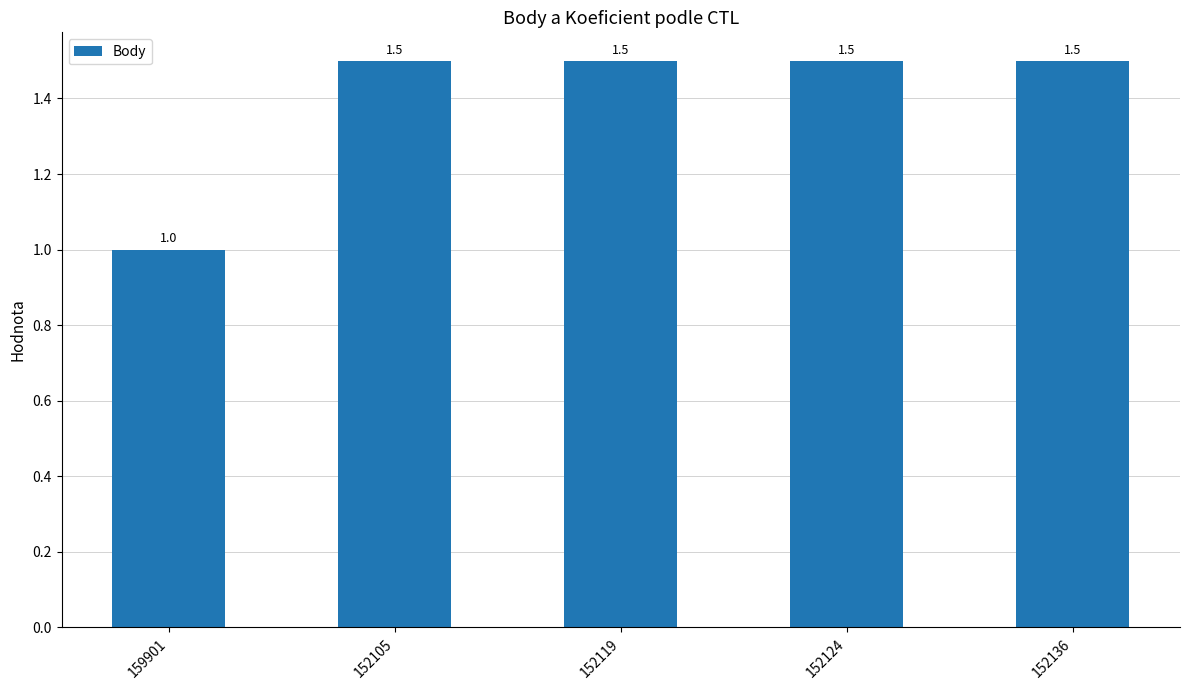

Which category has the lowest value across all series?

159901